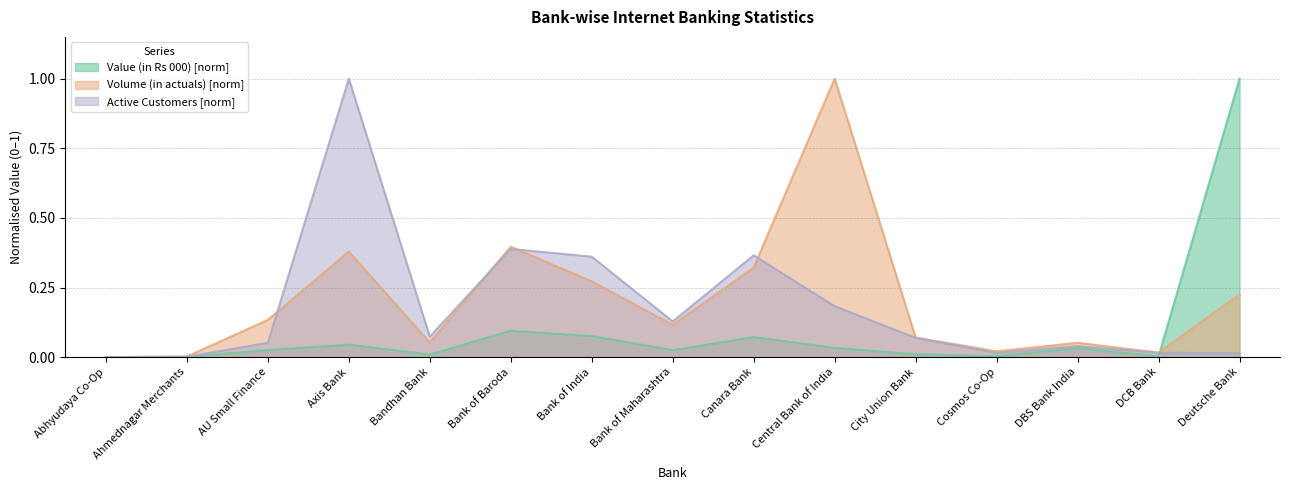

How many times do Volume (in actuals) and Active Customers cross each other?

5